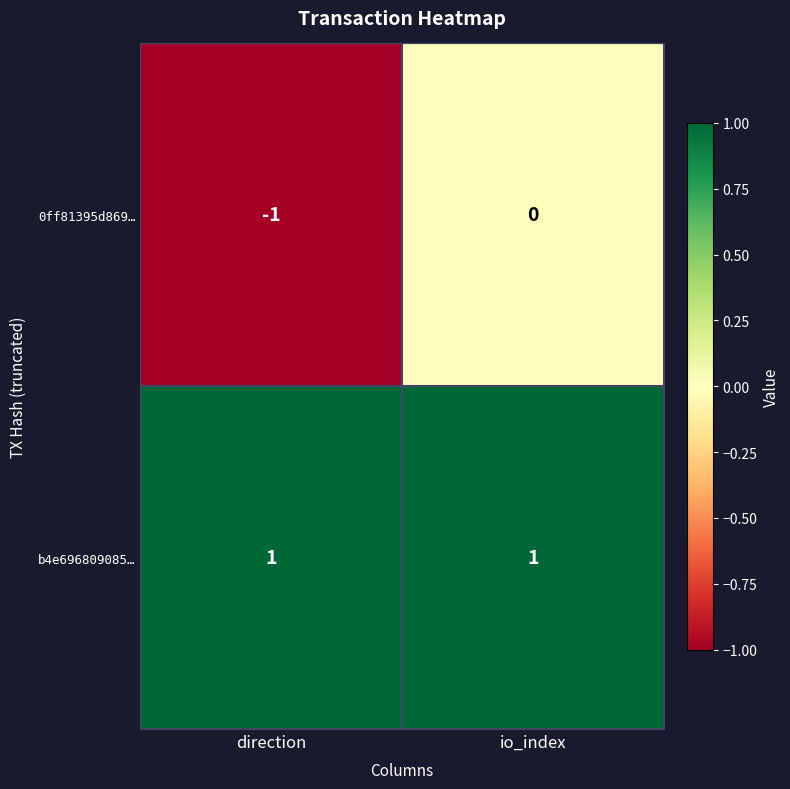

Which series has the largest total across all categories?

b4e696809085…